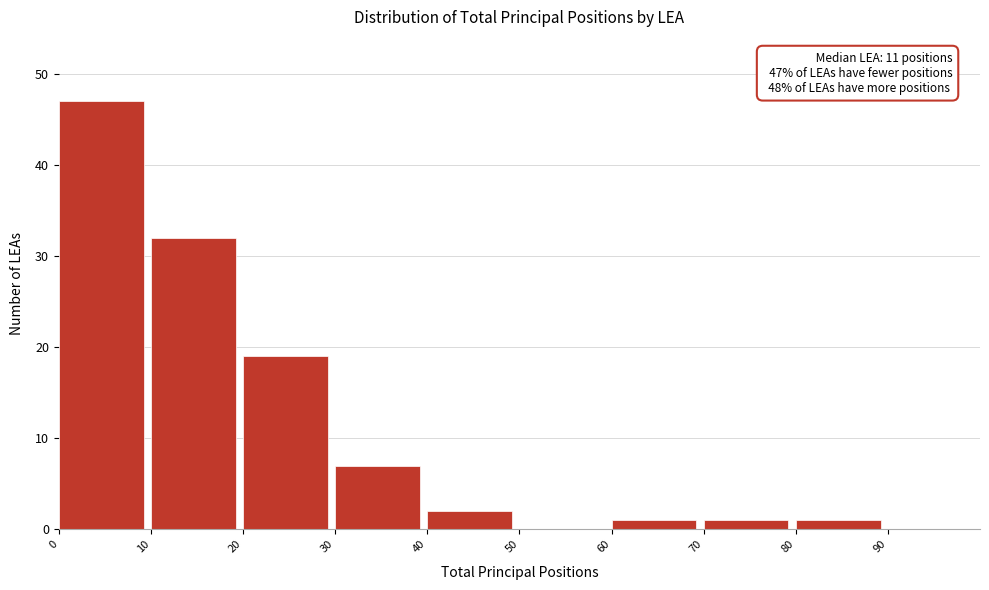

Which range on the x-axis has the tallest bar?

0 to 10